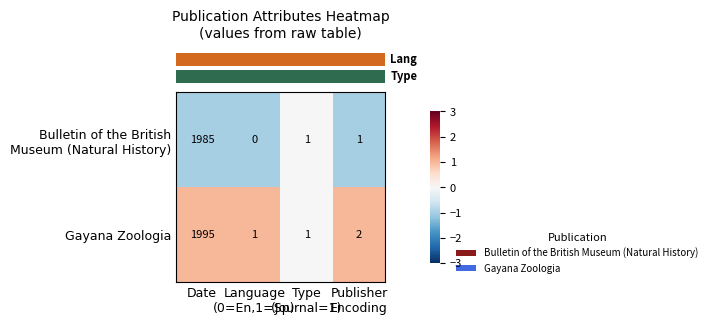

What is the sum of all Gayana Zoologia values?

1999